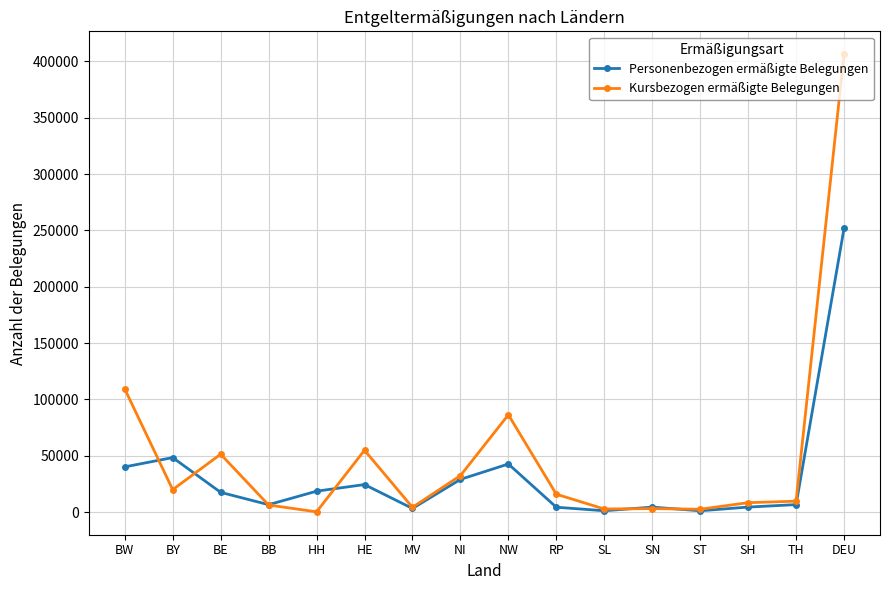

What is the highest value of the Kursbezogen ermäßigte Belegungen series?

406387